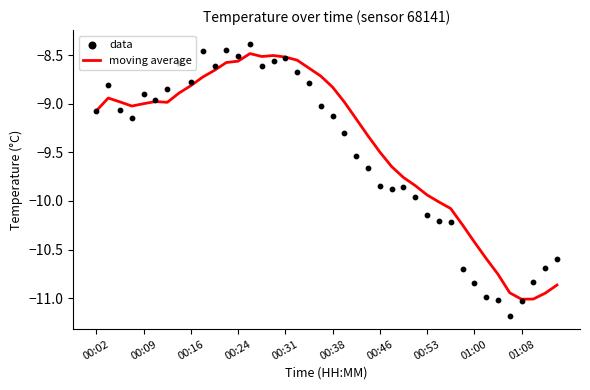

What is the minimum value for moving average?

-11.0